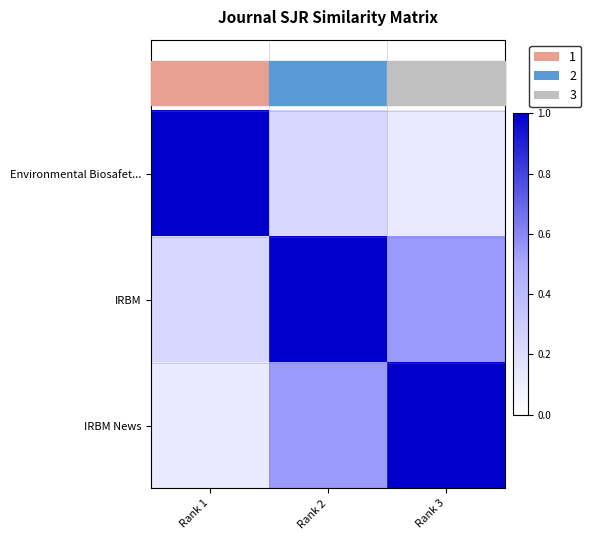

Which series changed the most between Rank 2 and Rank 3?

IRBM